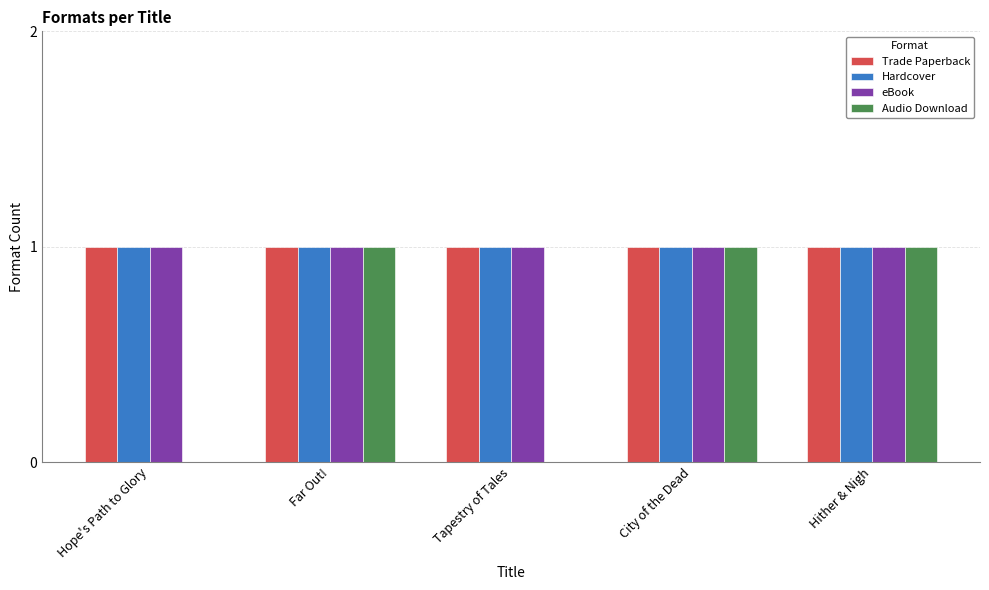

Which series changed the most between Tapestry of Tales and Hither & Nigh?

Audio Download